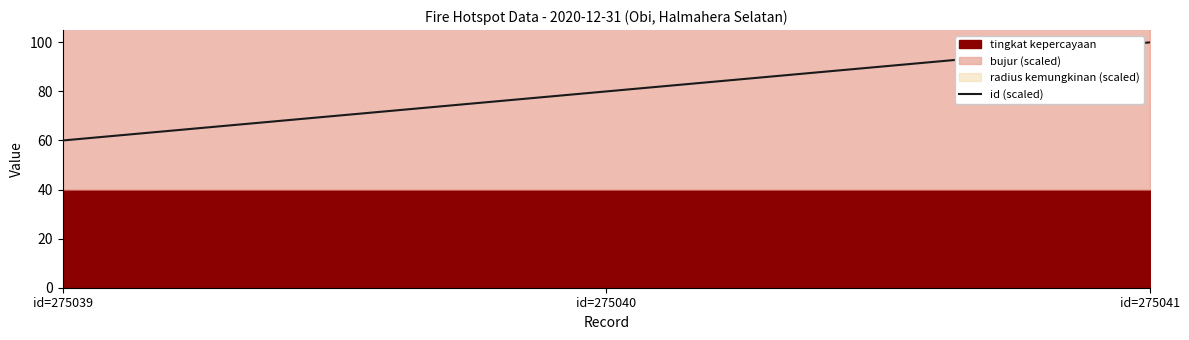

Rank the categories by value from highest to lowest.

id=275041, id=275040, id=275039